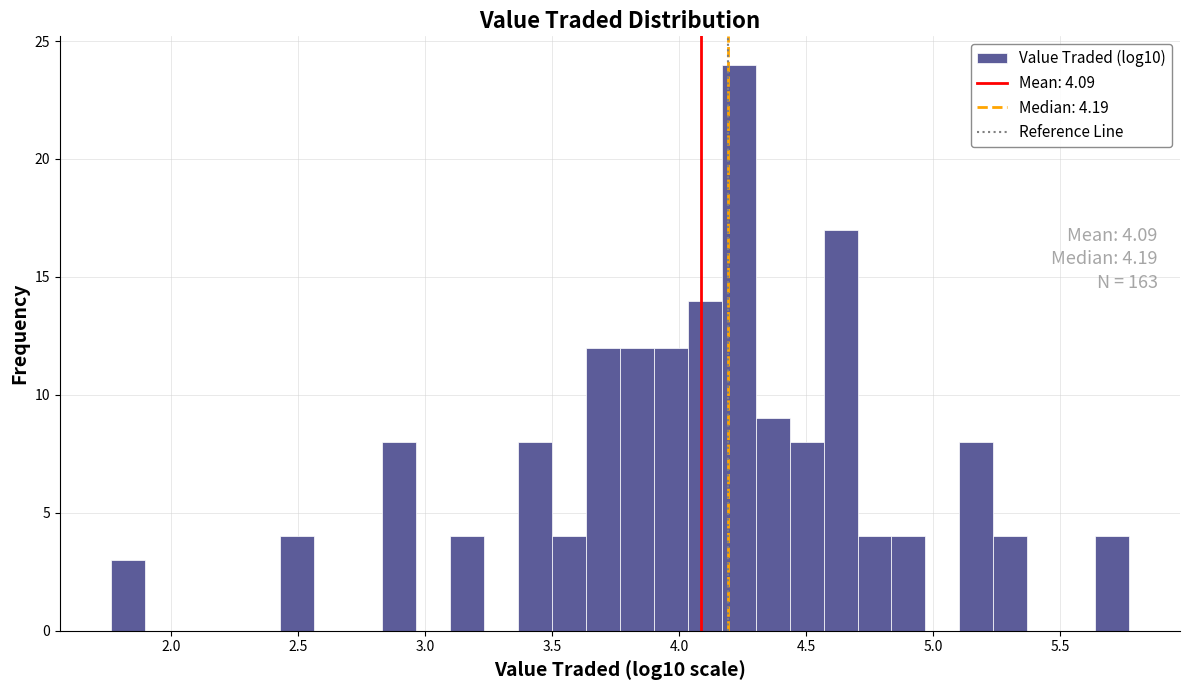

Read against the x-axis, roughly where is the centre of the tallest bar?

4.25